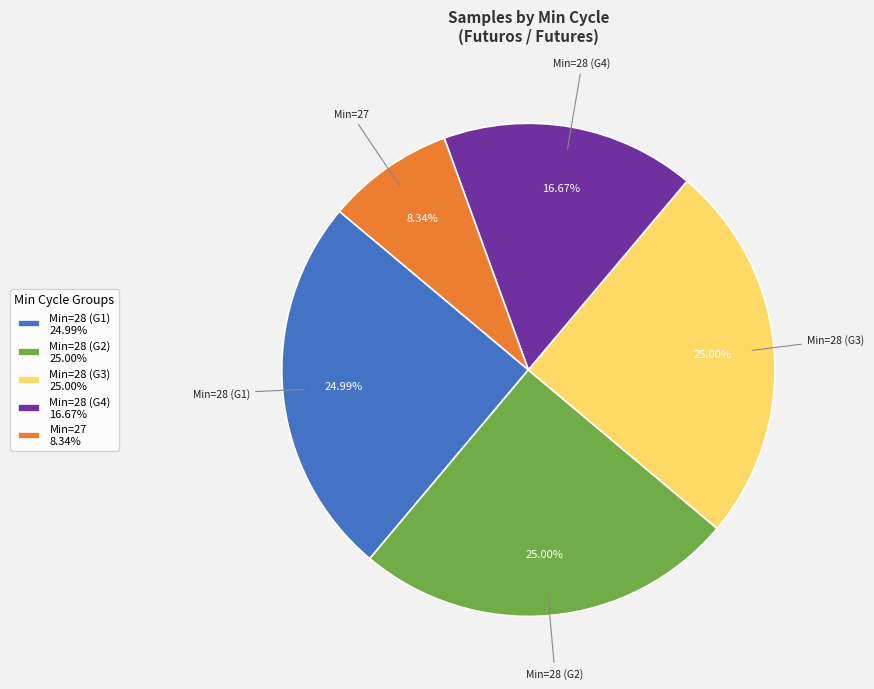

How many segments does this pie chart have?

5